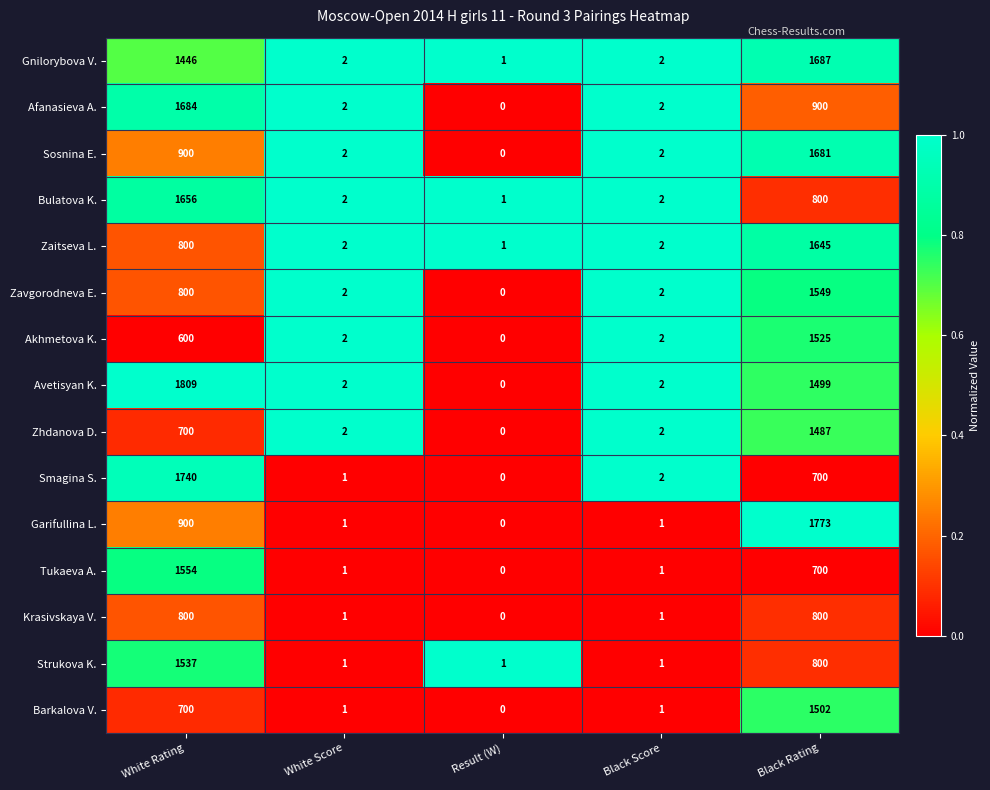

What is the average value of the Sosnina E. series?

517